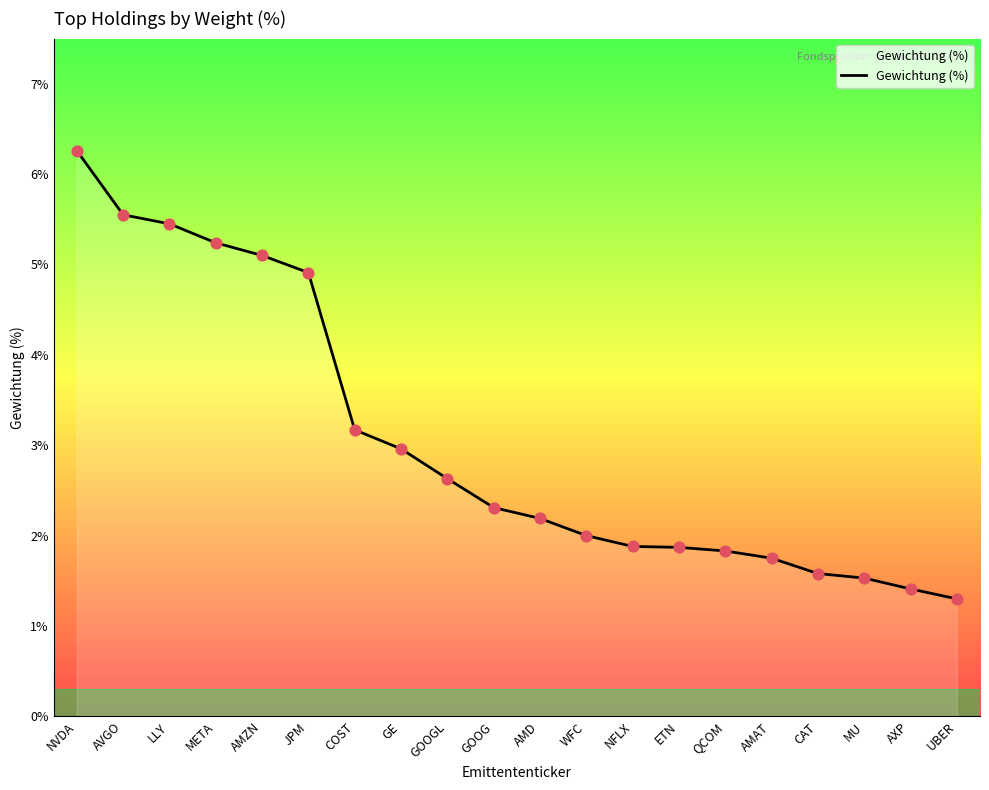

What is the ratio of the value at AMD to the value at UBER?

1.7